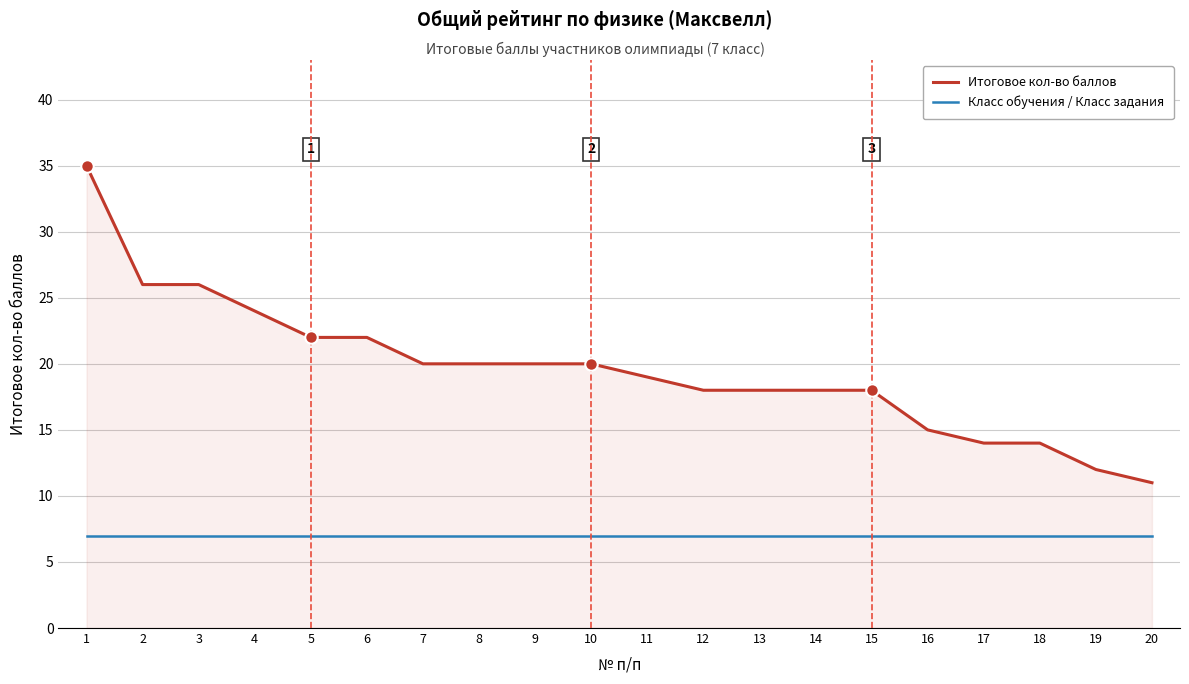

What value does the Класс обучения / Класс задания series have at 17?

7